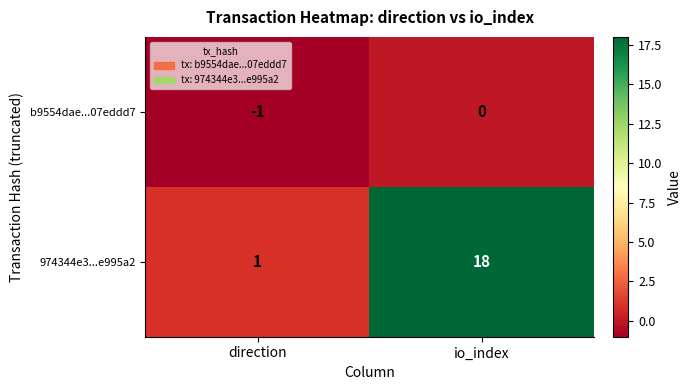

Where is b9554dae...07eddd7 nearest to the value 0?

io_index